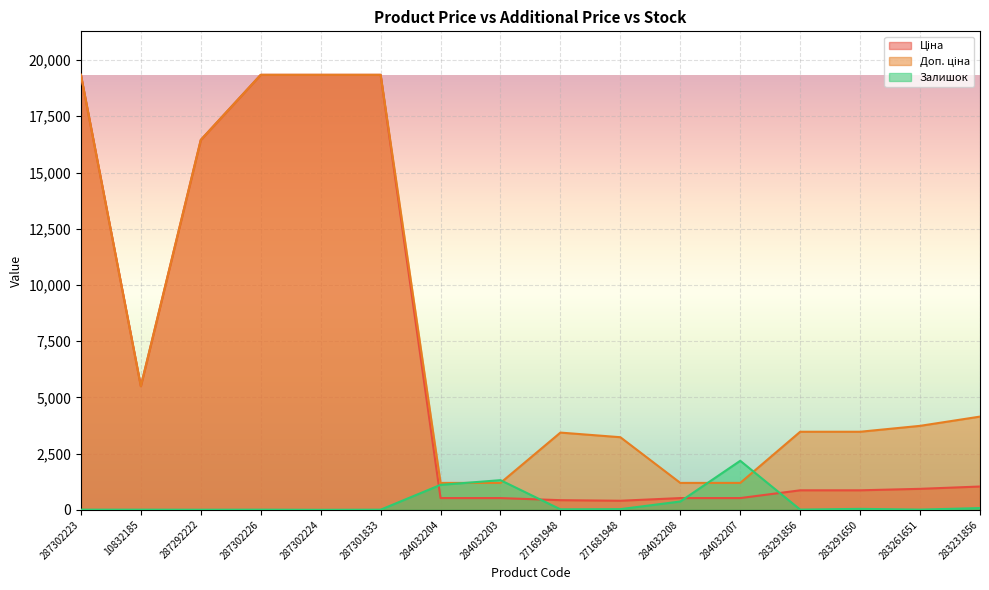

The value of Ціна at 10832185 is 5497.3. True or false?

True